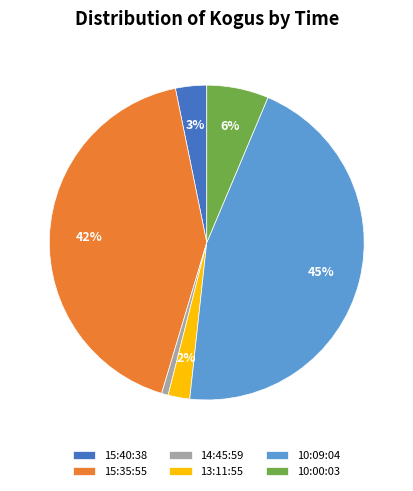

Rank the categories by value from lowest to highest.

14:45:59, 13:11:55, 15:40:38, 10:00:03, 15:35:55, 10:09:04